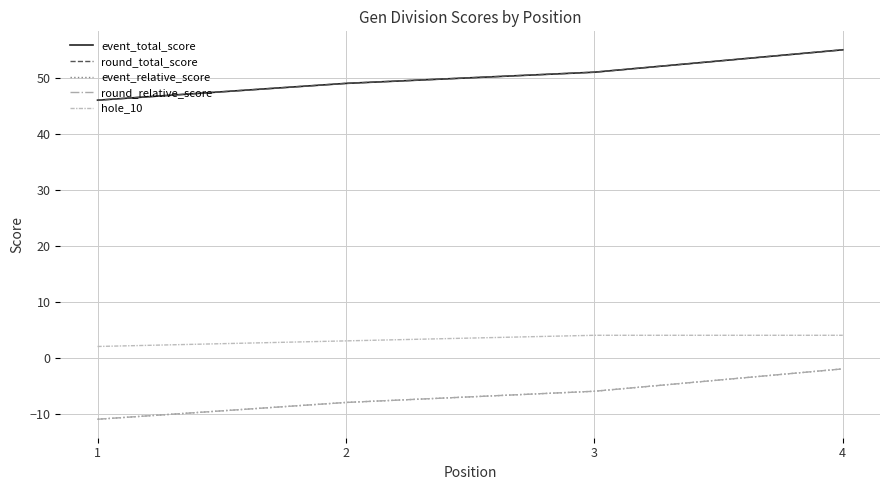

Is this an area chart (filled region under the line)?

No